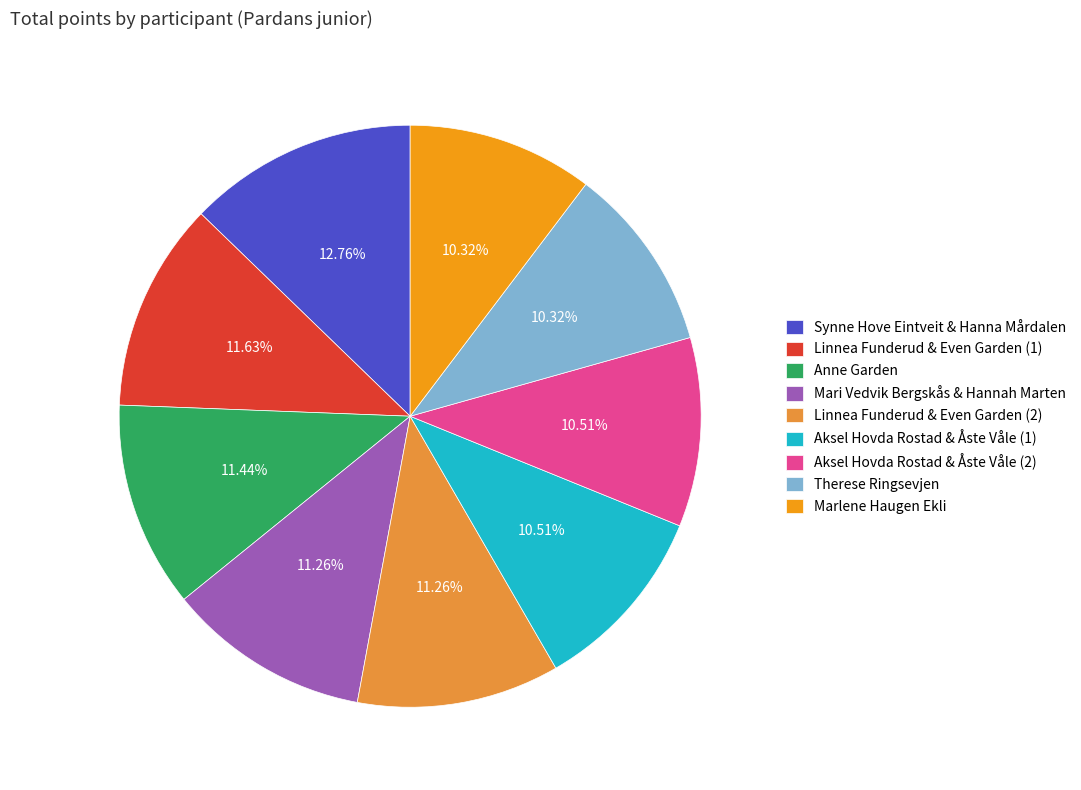

The Anne Garden slice represents 22% of the pie. True or false?

False